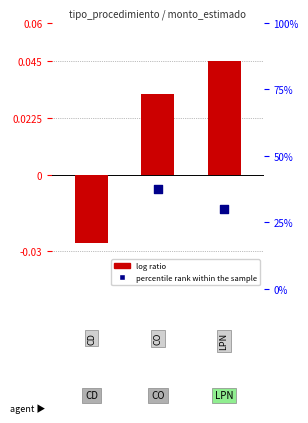

Which series has the largest Y range (max minus min)?

percentile rank within the sample